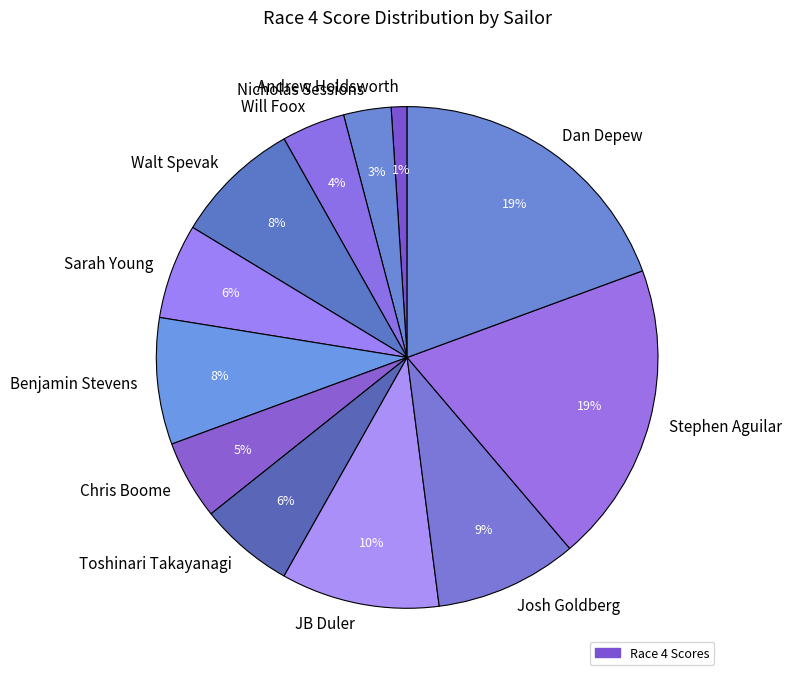

Which category has the smallest portion of the pie?

Andrew Holdsworth